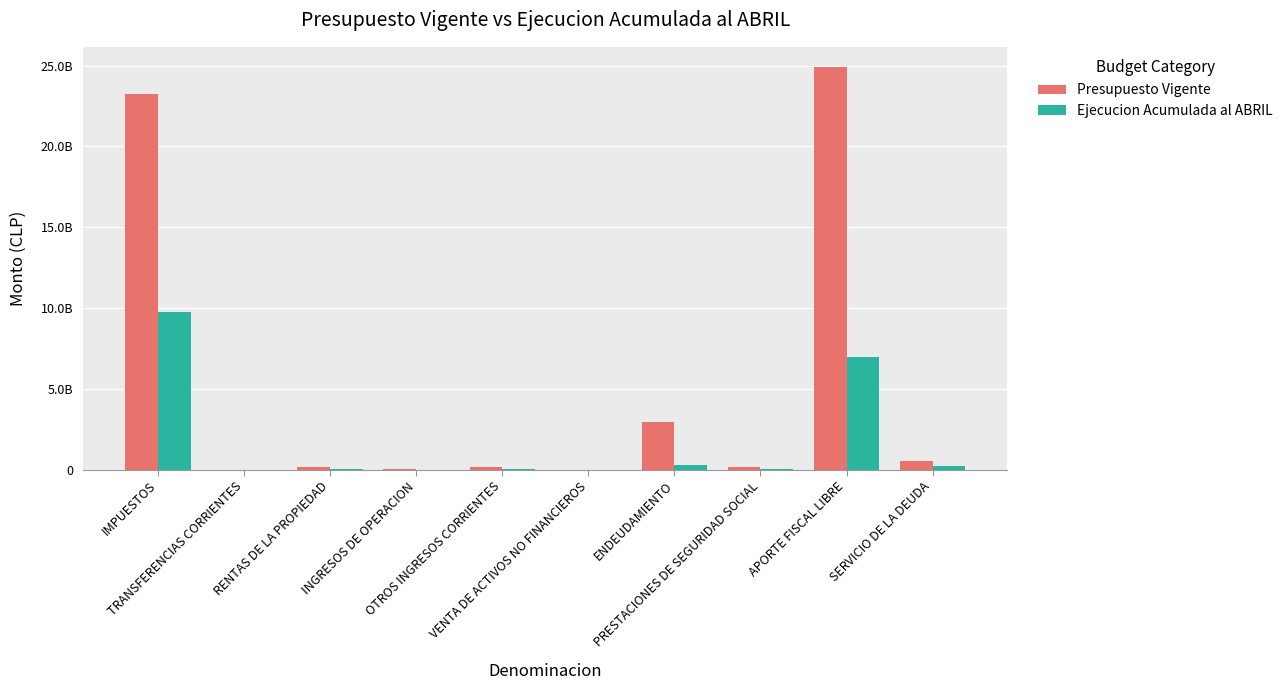

At which label does Ejecucion Acumulada al ABRIL first exceed 66656632?

IMPUESTOS